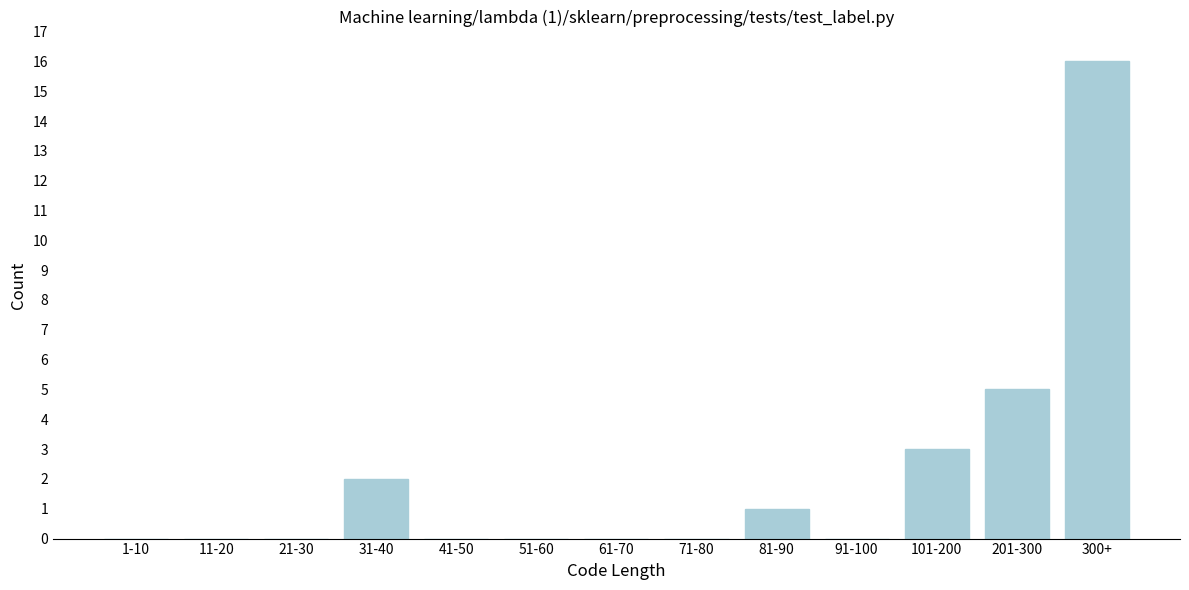

Reading left to right, transcribe all the data shown in this chart.

1-10=0	11-20=0	21-30=0	31-40=2	41-50=0	51-60=0	61-70=0	71-80=0	81-90=1	91-100=0	101-200=3	201-300=5	300+=16